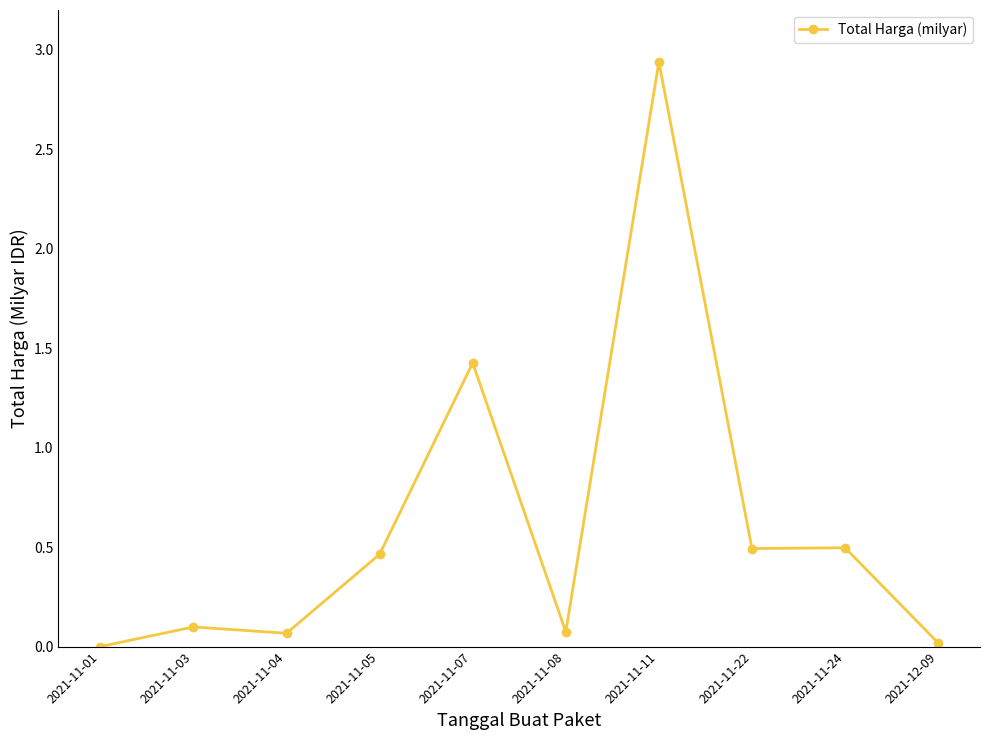

Which has a higher value, 2021-11-07 or 2021-11-11?

2021-11-11